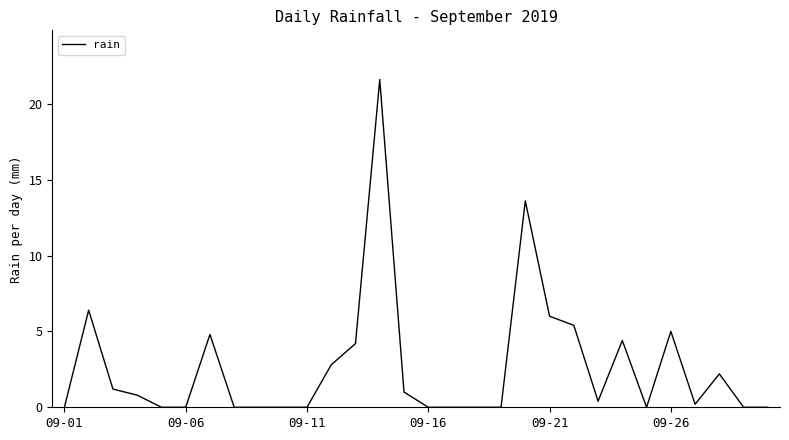

How many distinct data groups are displayed?

1